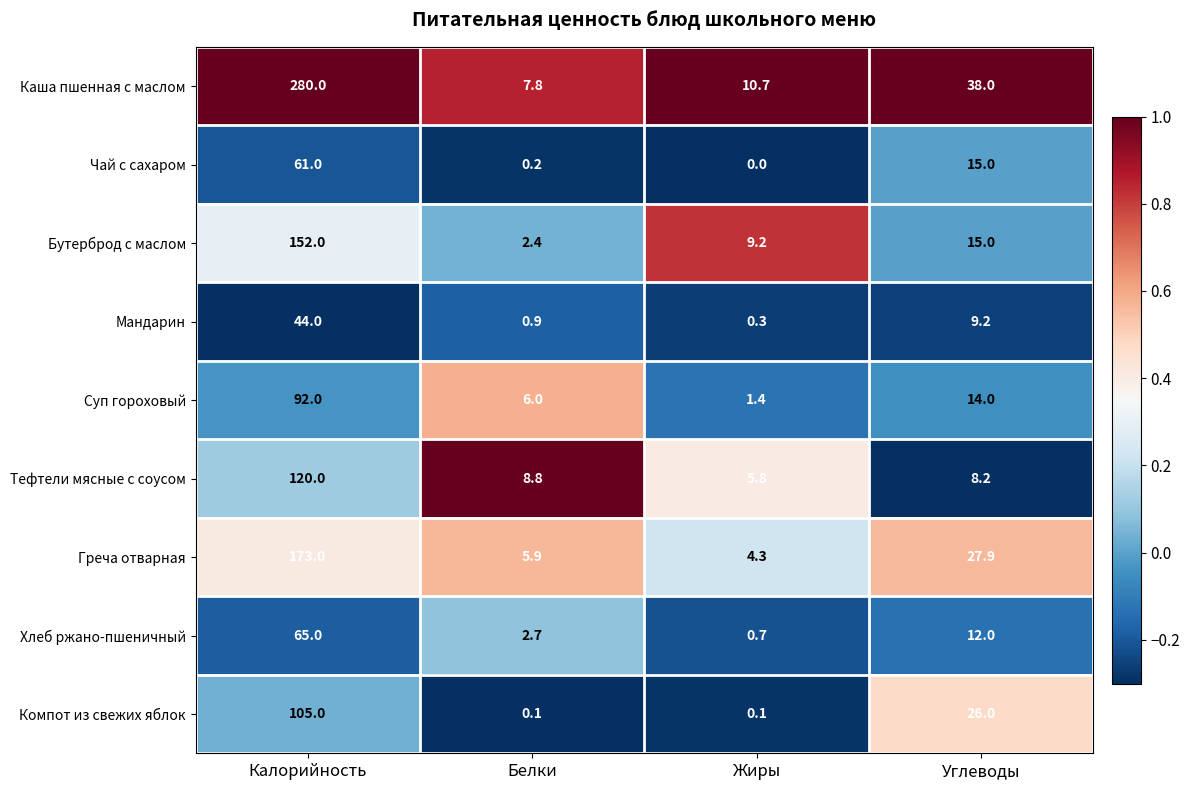

The value of Хлеб ржано-пшеничный at Углеводы is 12.0. True or false?

True